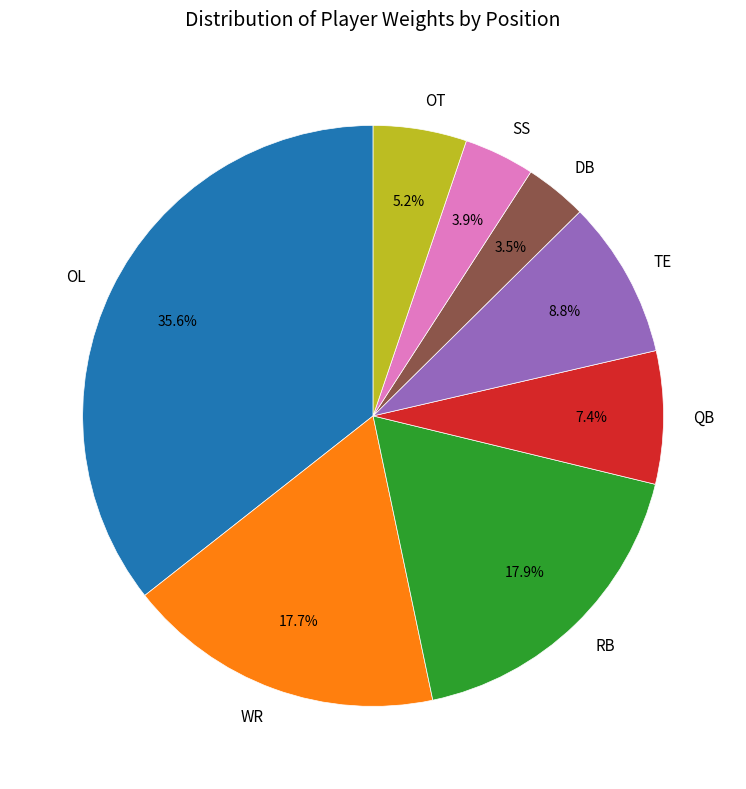

Count the number of slices in the pie.

8